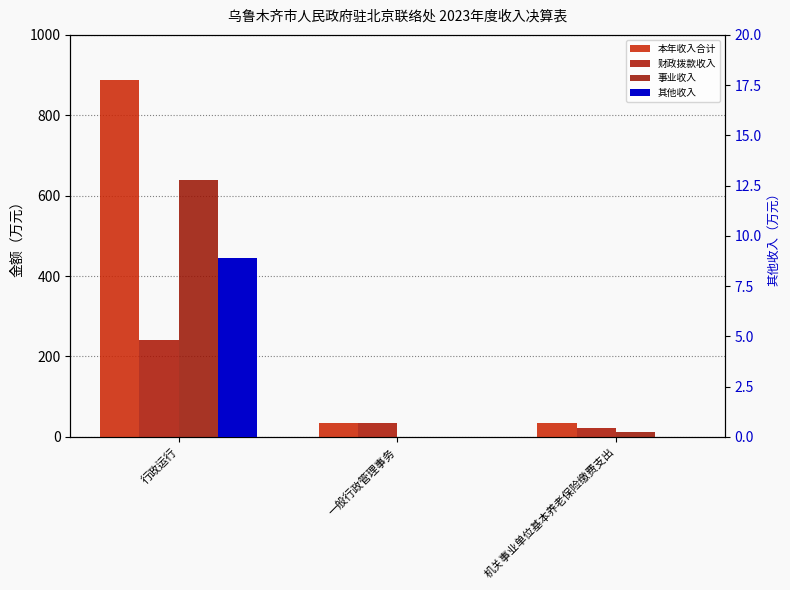

Reading left to right, list all the values displayed in this chart.

本年收入合计: 886.7	33.9	33.7
财政拨款收入: 240.1	33.9	21.6
事业收入: 637.7	0.0	12.1
其他收入: 8.9	0.0	0.0